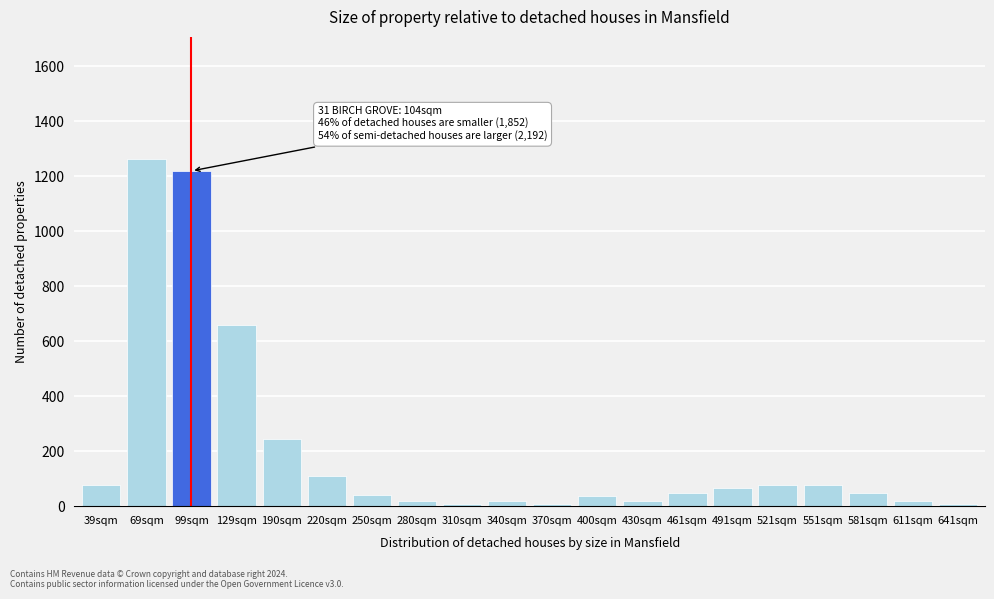

What is the label of the 10th bar from the right?

370sqm